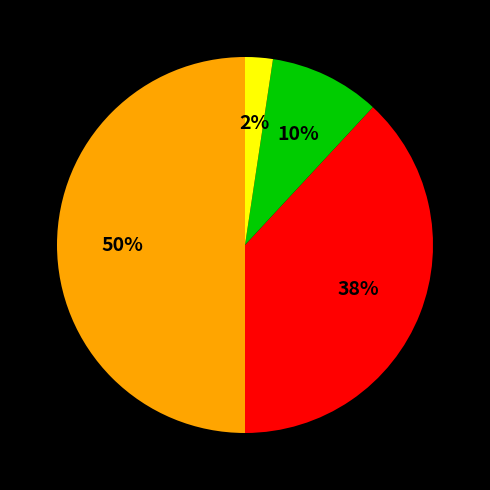

To the nearest percent, what is the average slice percentage?

25%